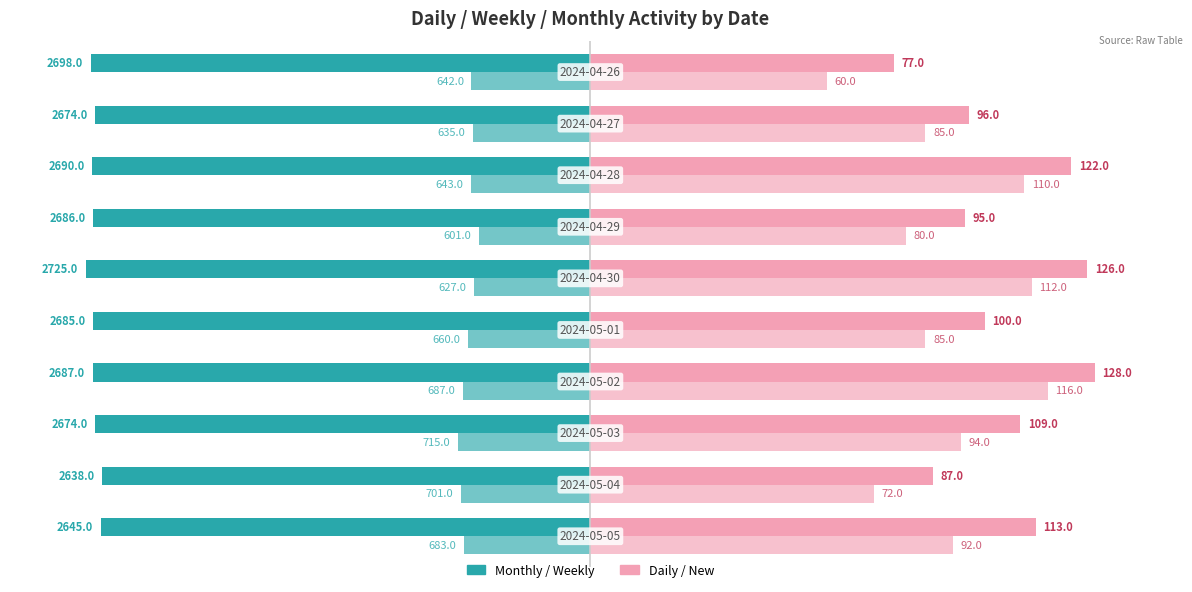

True or false: Дневная (Daily) has a value of 150.7 at −150.

False